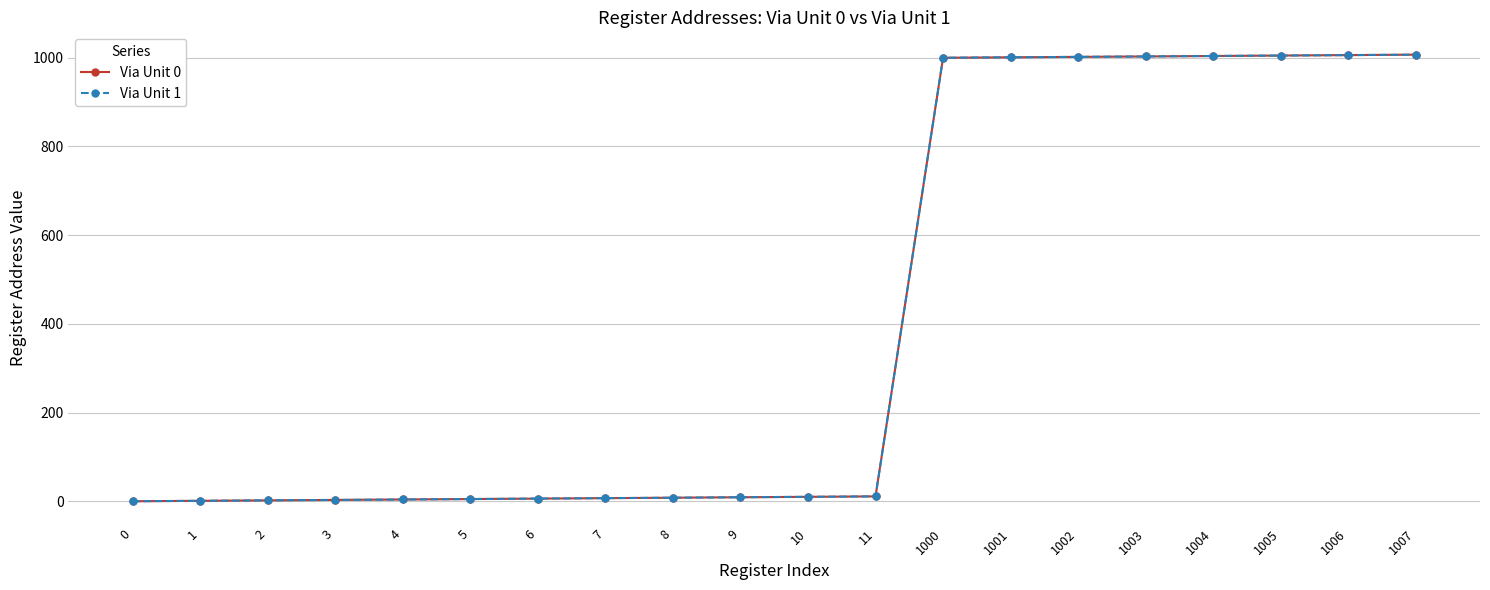

At which category is the sum across all series the highest?

1007